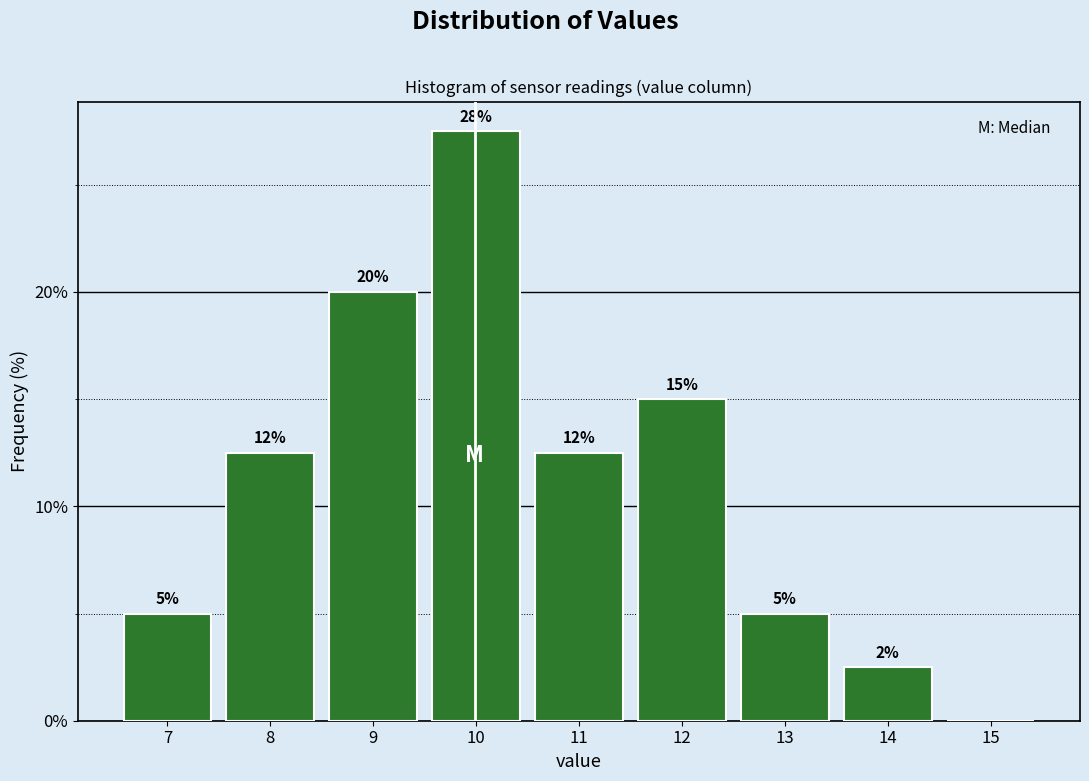

What is the greatest value displayed?

27.5